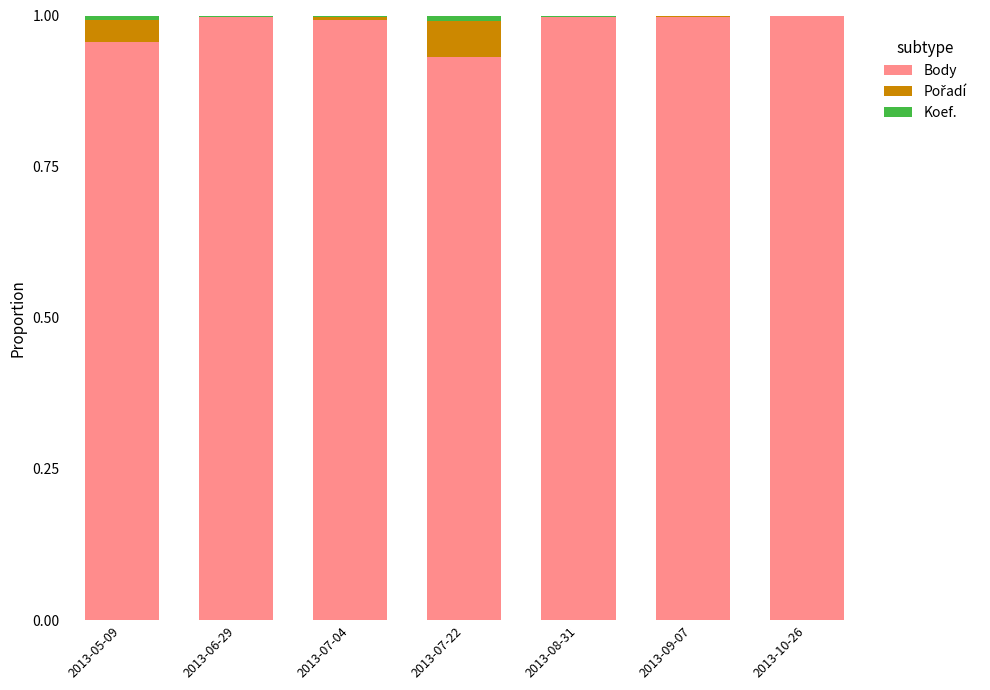

The value of Body at 2013-10-26 is 1.4. True or false?

False